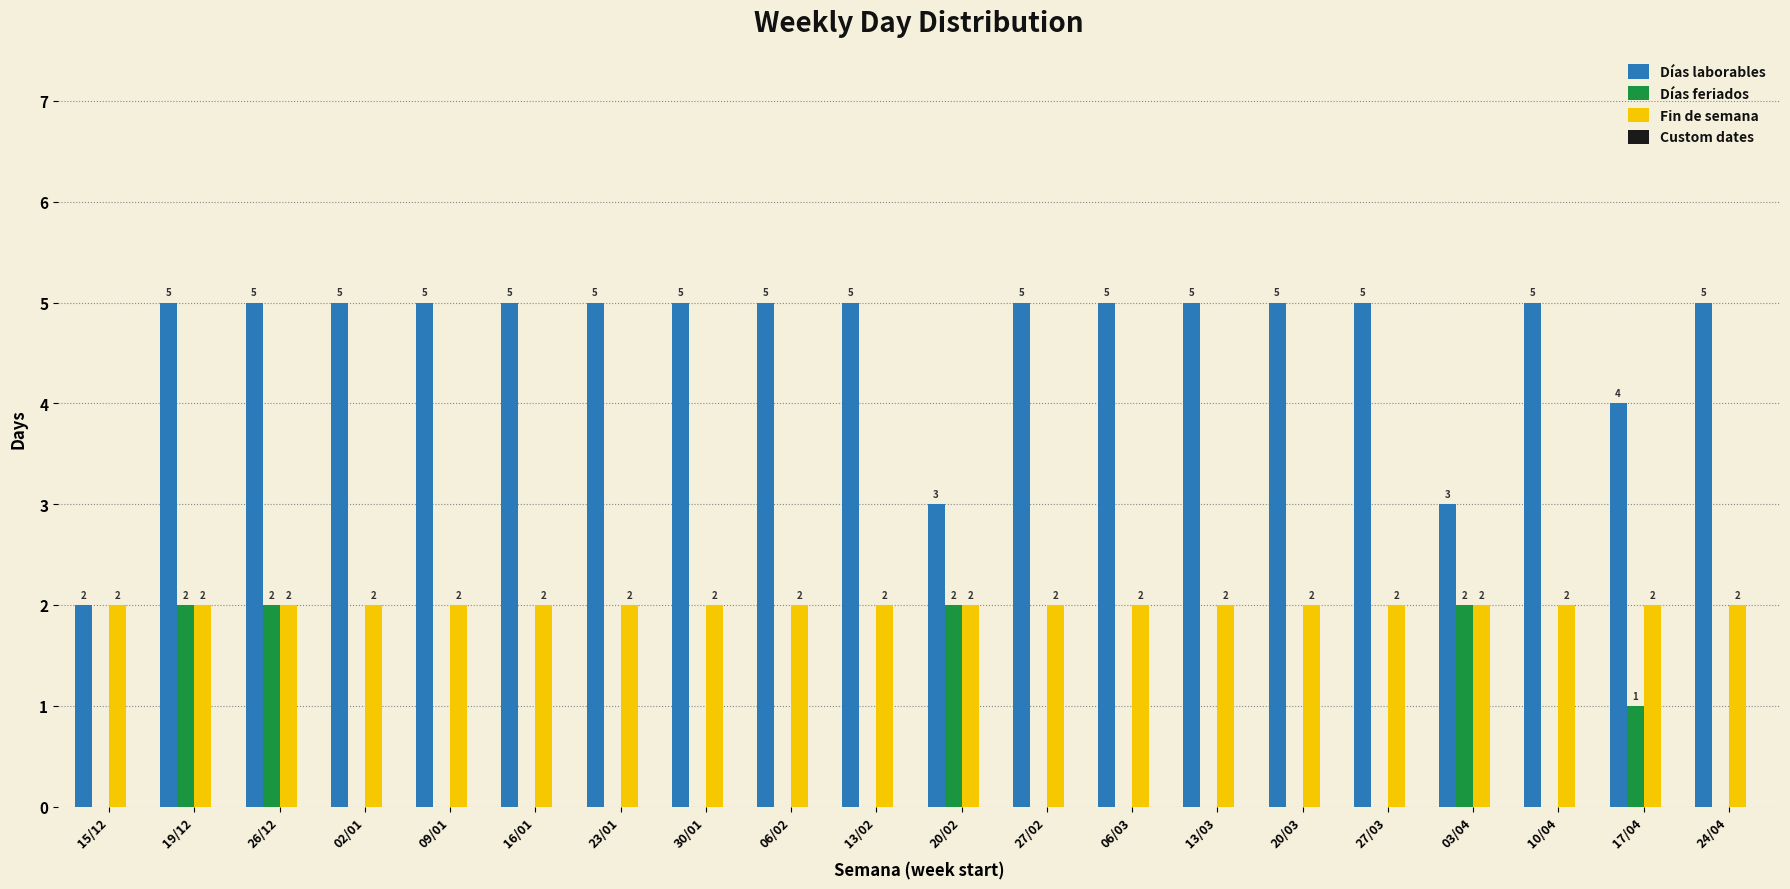

Reading left to right, extract all data points from this chart.

Días laborables: 15/12=2	19/12=5	26/12=5	02/01=5	09/01=5	16/01=5	23/01=5	30/01=5	06/02=5	13/02=5	20/02=3	27/02=5	06/03=5	13/03=5	20/03=5	27/03=5	03/04=3	10/04=5	17/04=4	24/04=5
Días feriados: 15/12=0	19/12=2	26/12=2	02/01=0	09/01=0	16/01=0	23/01=0	30/01=0	06/02=0	13/02=0	20/02=2	27/02=0	06/03=0	13/03=0	20/03=0	27/03=0	03/04=2	10/04=0	17/04=1	24/04=0
Fin de semana: 15/12=2	19/12=2	26/12=2	02/01=2	09/01=2	16/01=2	23/01=2	30/01=2	06/02=2	13/02=2	20/02=2	27/02=2	06/03=2	13/03=2	20/03=2	27/03=2	03/04=2	10/04=2	17/04=2	24/04=2